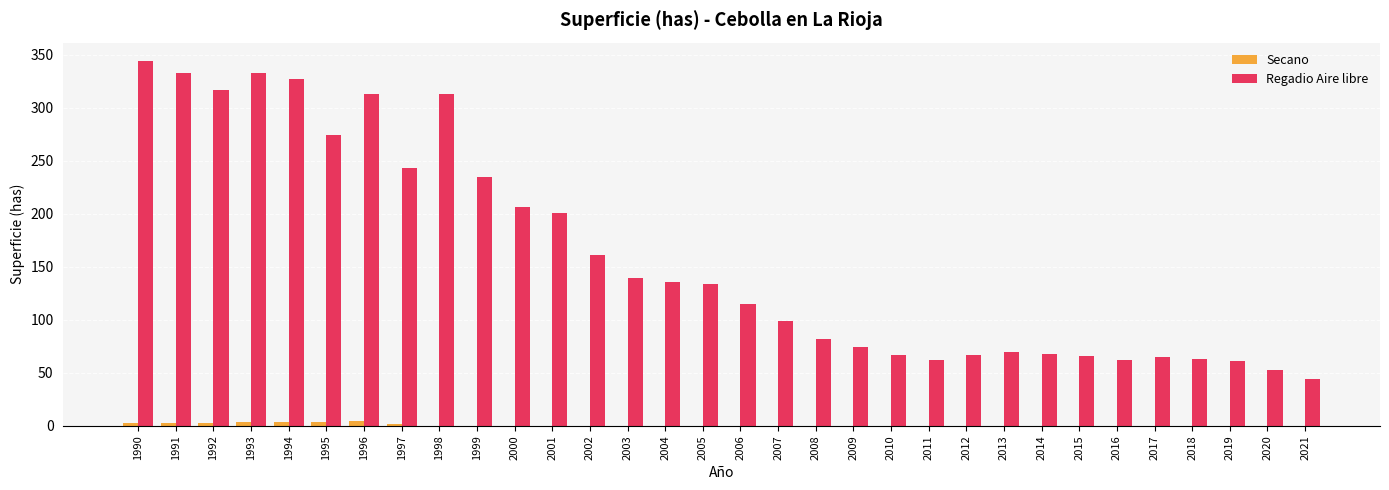

Are the bars grouped side by side (vs. stacked)?

Yes